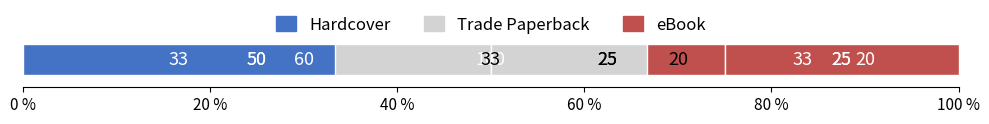

The value of Hardcover at 40 % is 33.3. True or false?

True